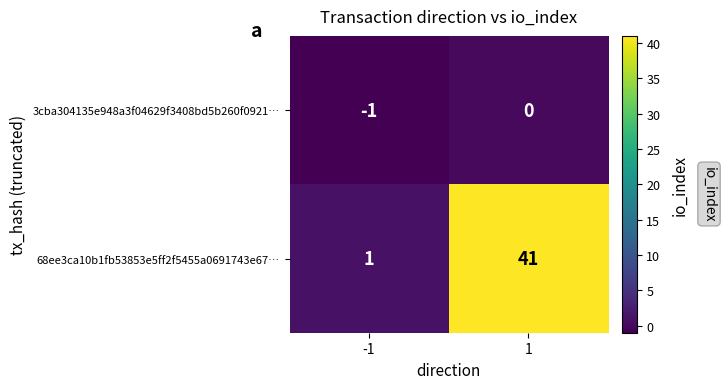

Rank the series by their average value, from highest to lowest.

68ee3ca10b1fb53853e5ff2f5455a0691743e67…, 3cba304135e948a3f04629f3408bd5b260f0921…